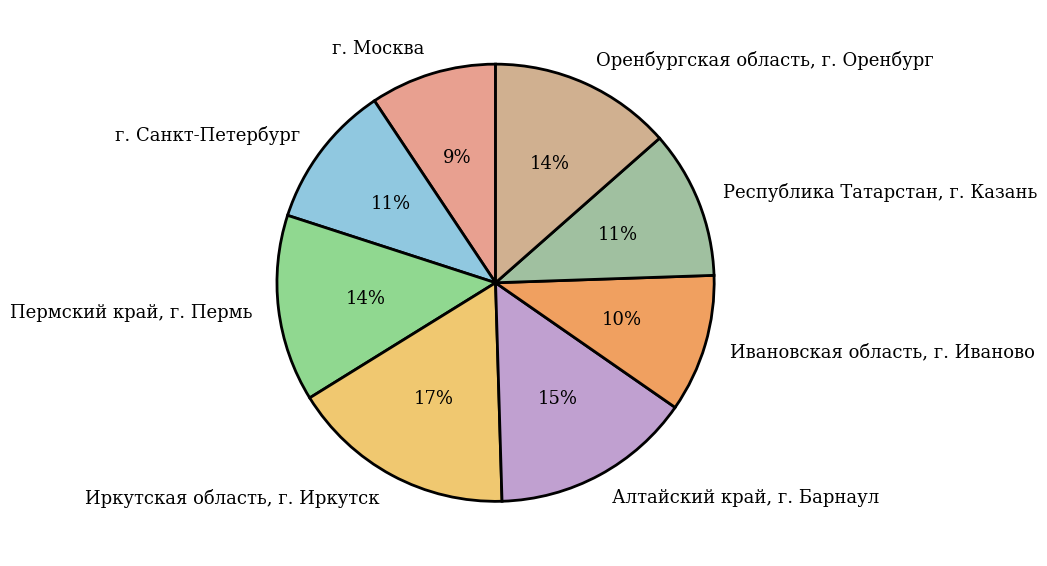

What is the largest slice in the pie chart?

Иркутская область, г. Иркутск